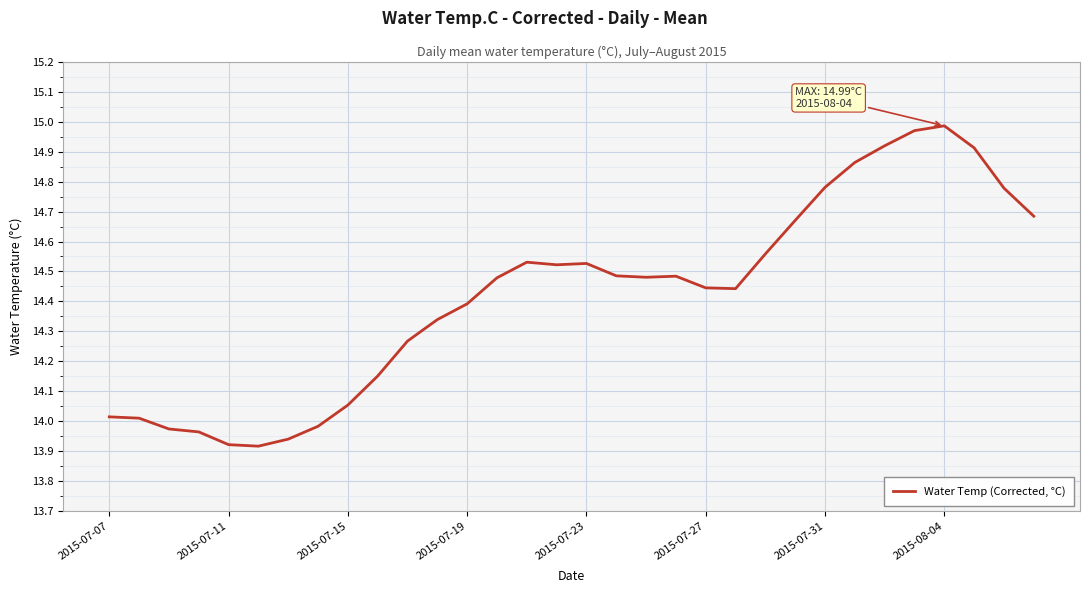

What is the difference between the maximum and minimum values?

1.1